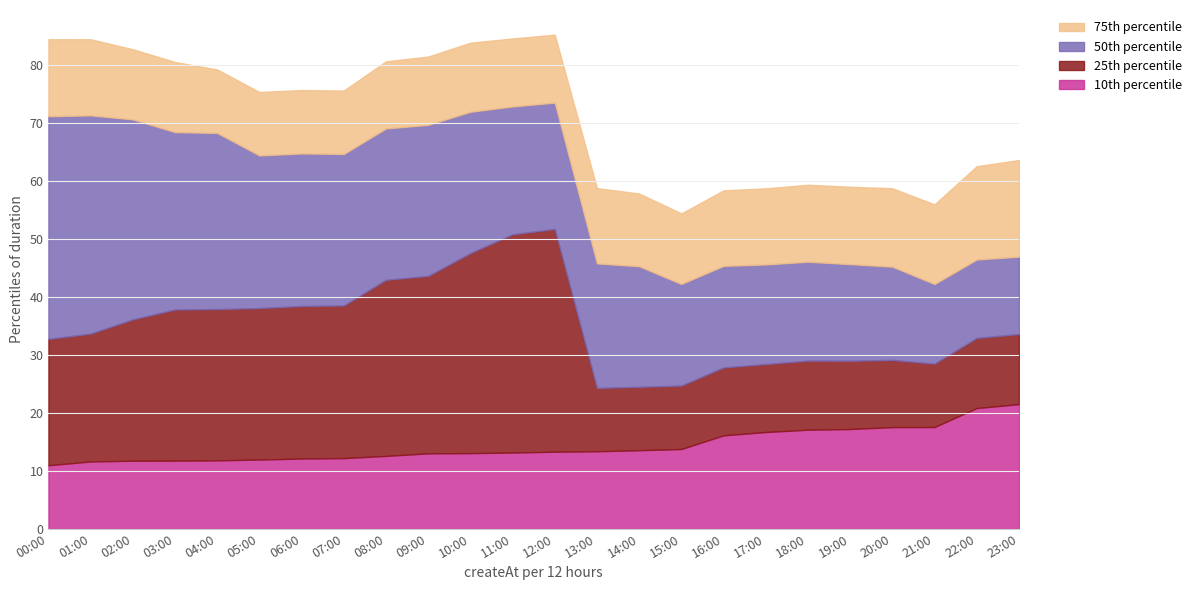

At how many categories does at least one series exceed 25?

13